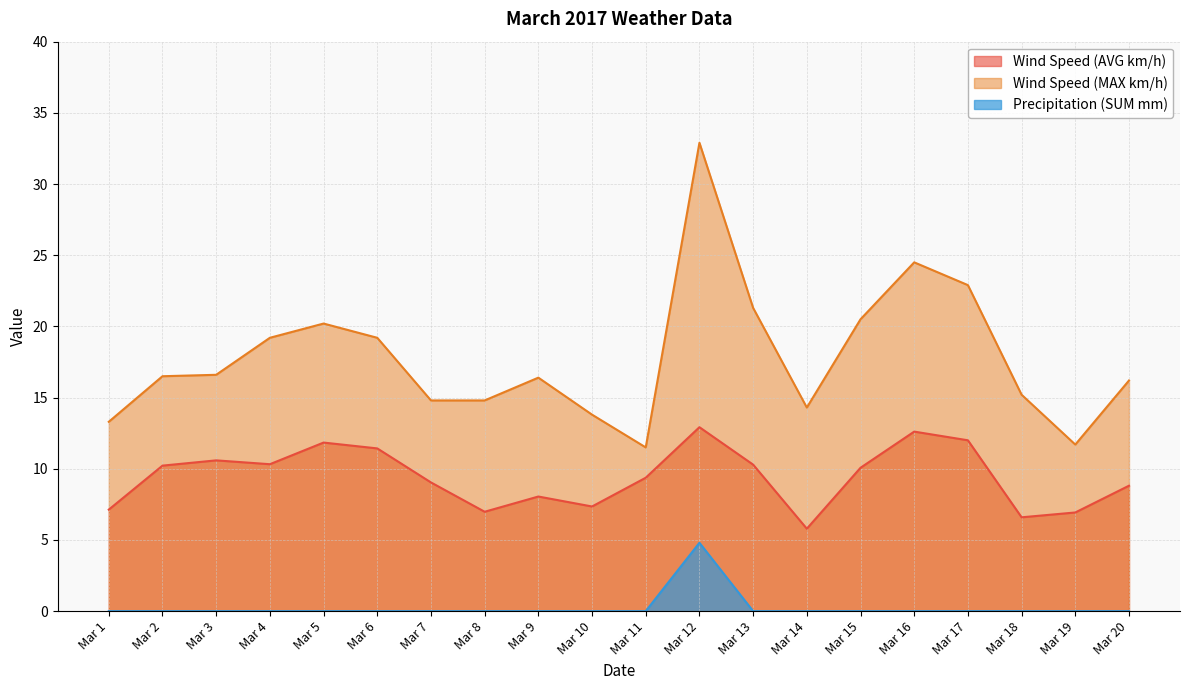

How many Precipitation (SUM mm) values are between 0 and 1?

19